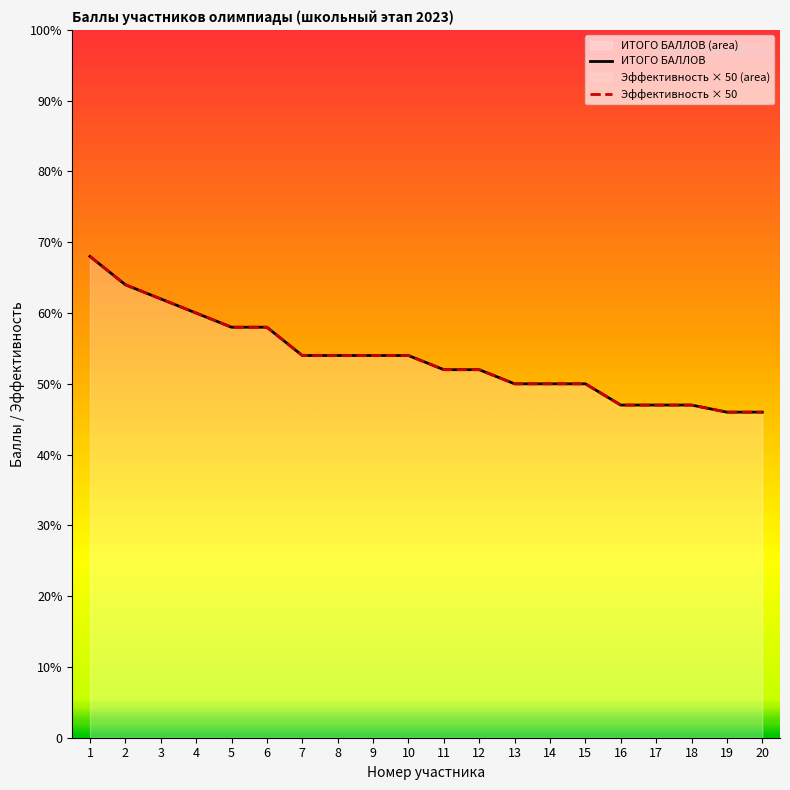

Reading left to right, list all the values displayed in this chart.

ИТОГО БАЛЛОВ: 1=34.0	2=32.0	3=31.0	4=30.0	5=29.0	6=29.0	7=27.0	8=27.0	9=27.0	10=27.0	11=26.0	12=26.0	13=25.0	14=25.0	15=25.0	16=23.5	17=23.5	18=23.5	19=23.0	20=23.0
Эффективность × 50: 1=34.0	2=32.0	3=31.0	4=30.0	5=29.0	6=29.0	7=27.0	8=27.0	9=27.0	10=27.0	11=26.0	12=26.0	13=25.0	14=25.0	15=25.0	16=23.5	17=23.5	18=23.5	19=23.0	20=23.0